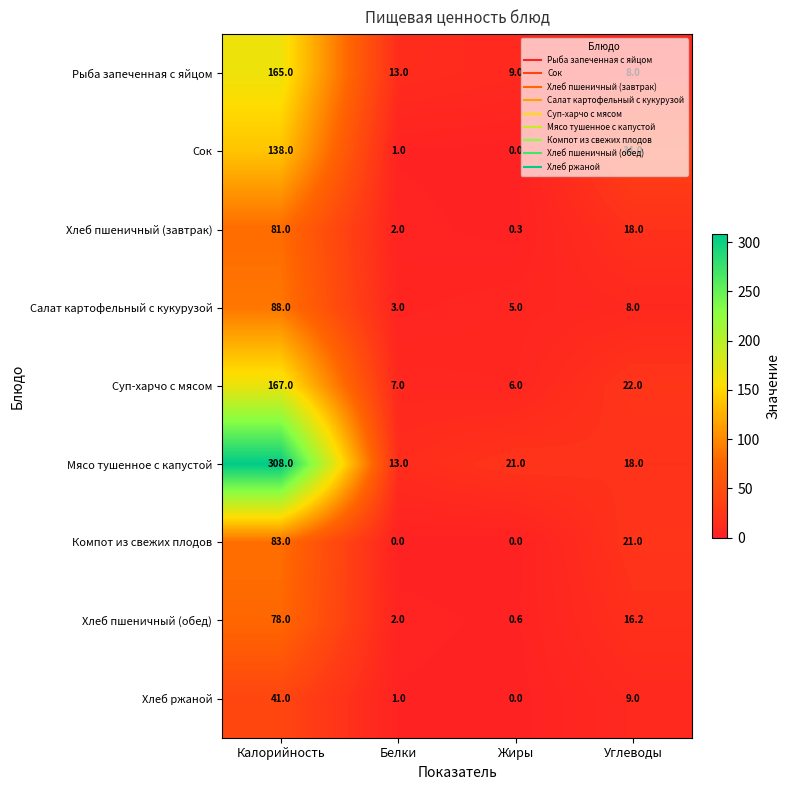

Which series has the widest spread of values?

Мясо тушенное с капустой